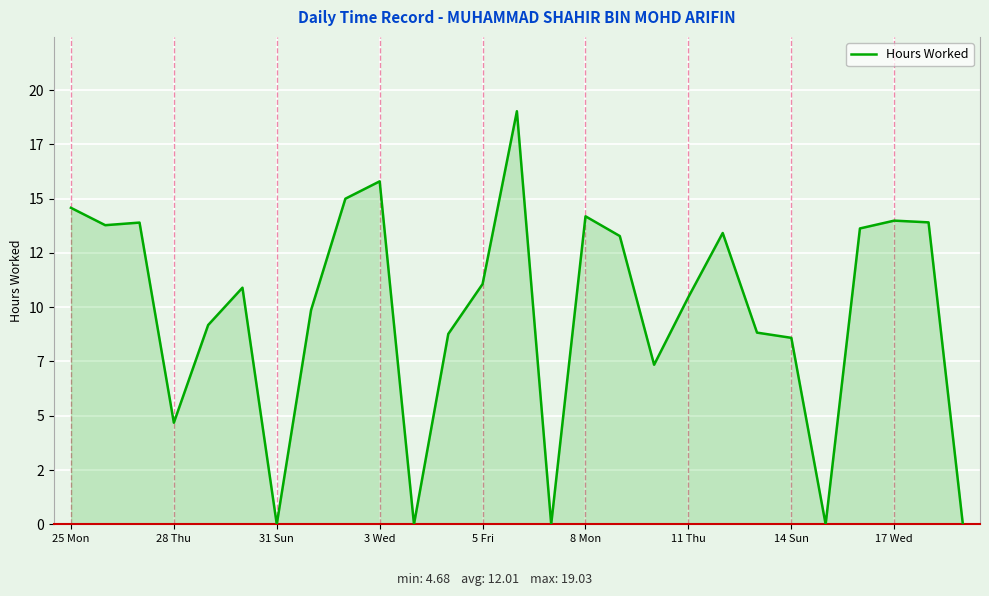

What is the value of the 25th point from the left?

14.0